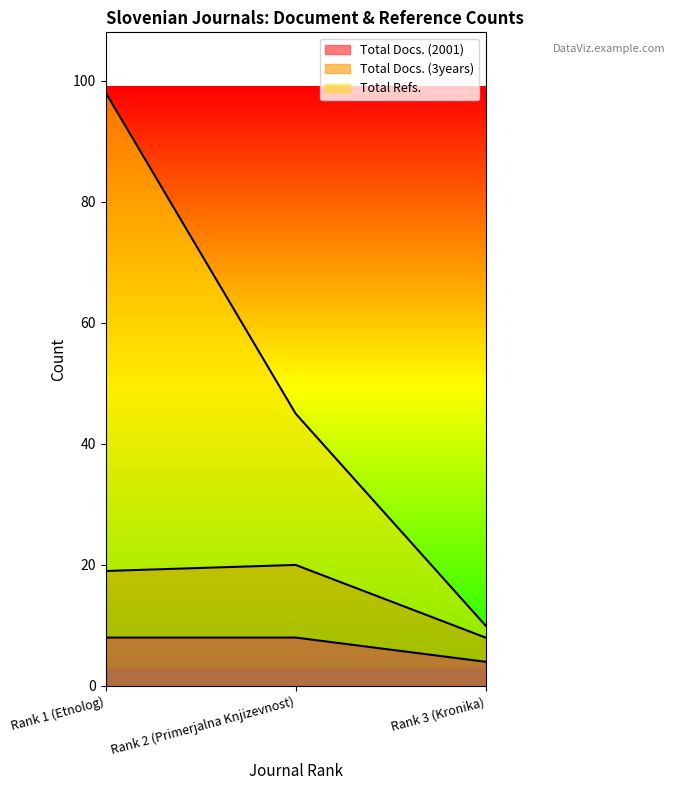

At which label does Total Refs. first exceed 45?

Rank 1 (Etnolog)